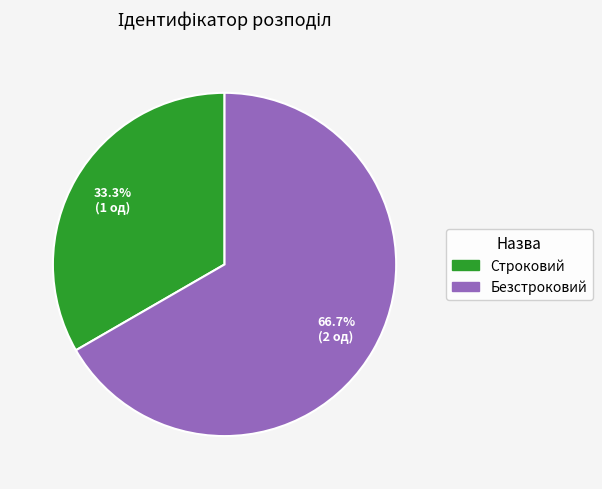

Combined, do Безстроковий and Строковий account for over 50%?

Yes